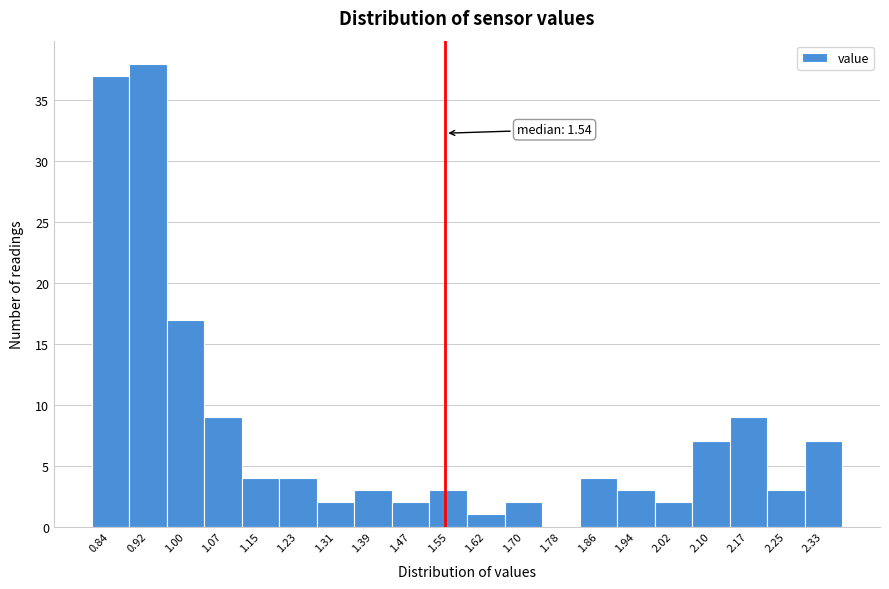

Which range on the x-axis has the tallest bar?

0.88 to 0.96